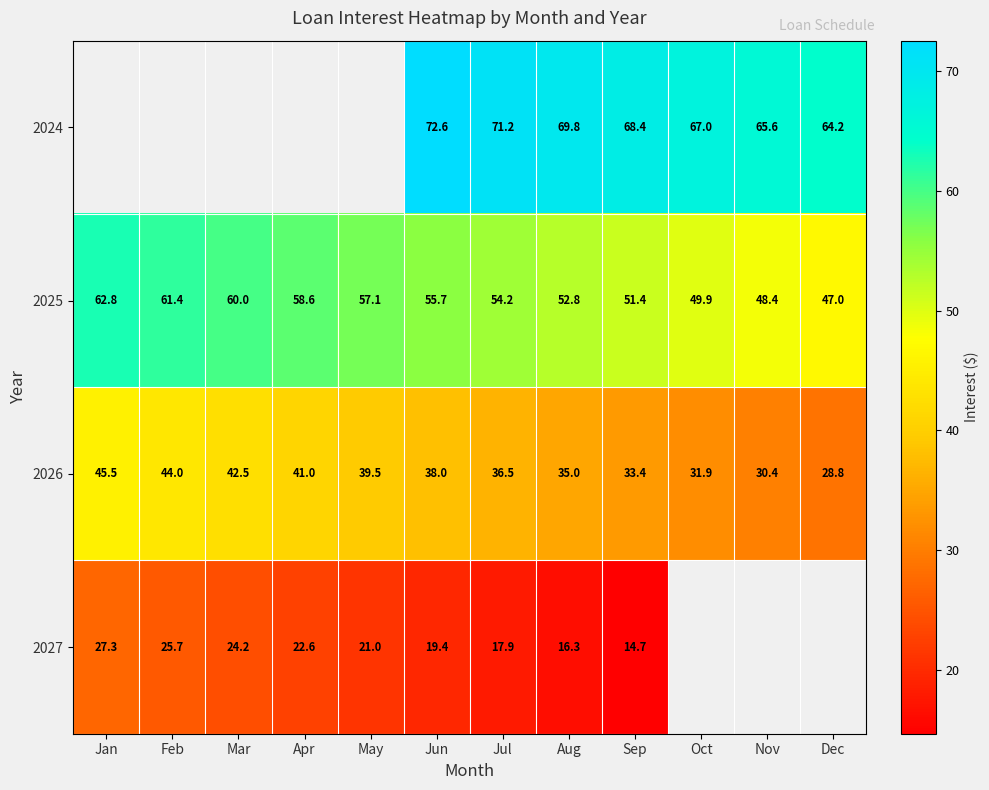

At which label does 2026 reach its minimum?

Dec